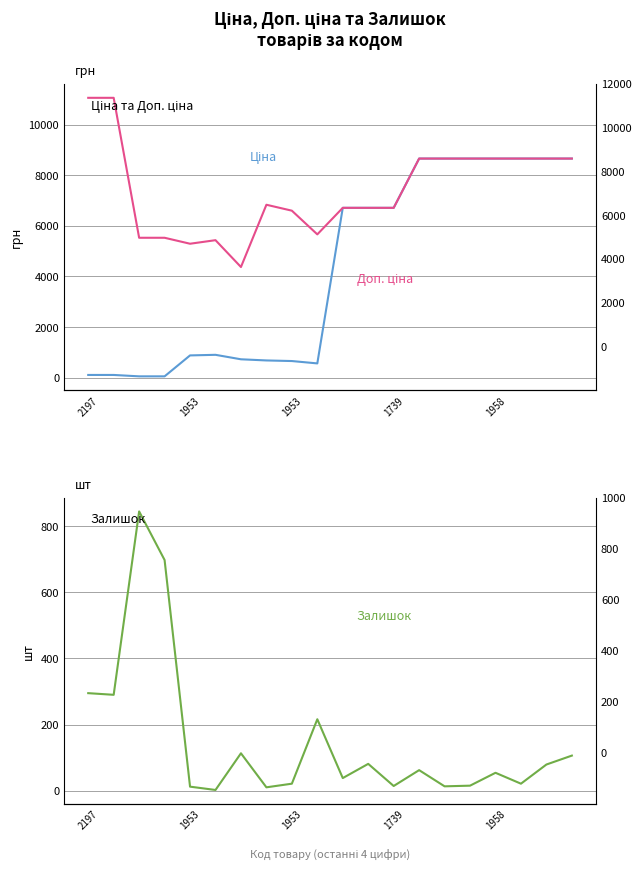

Between 11 and 10, which is larger?

11